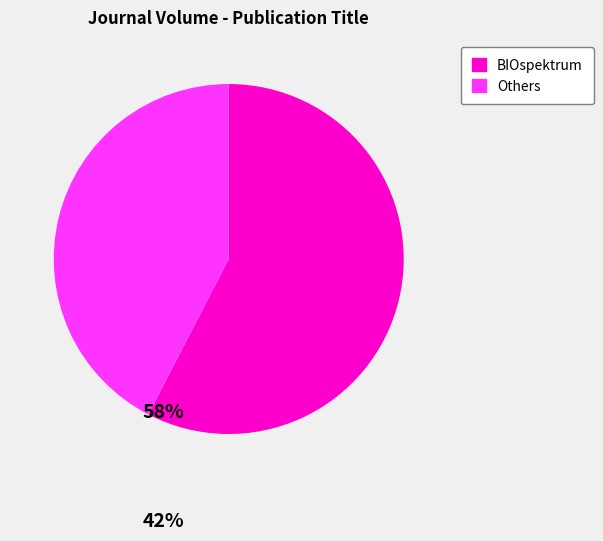

Which category has the smallest portion of the pie?

Others